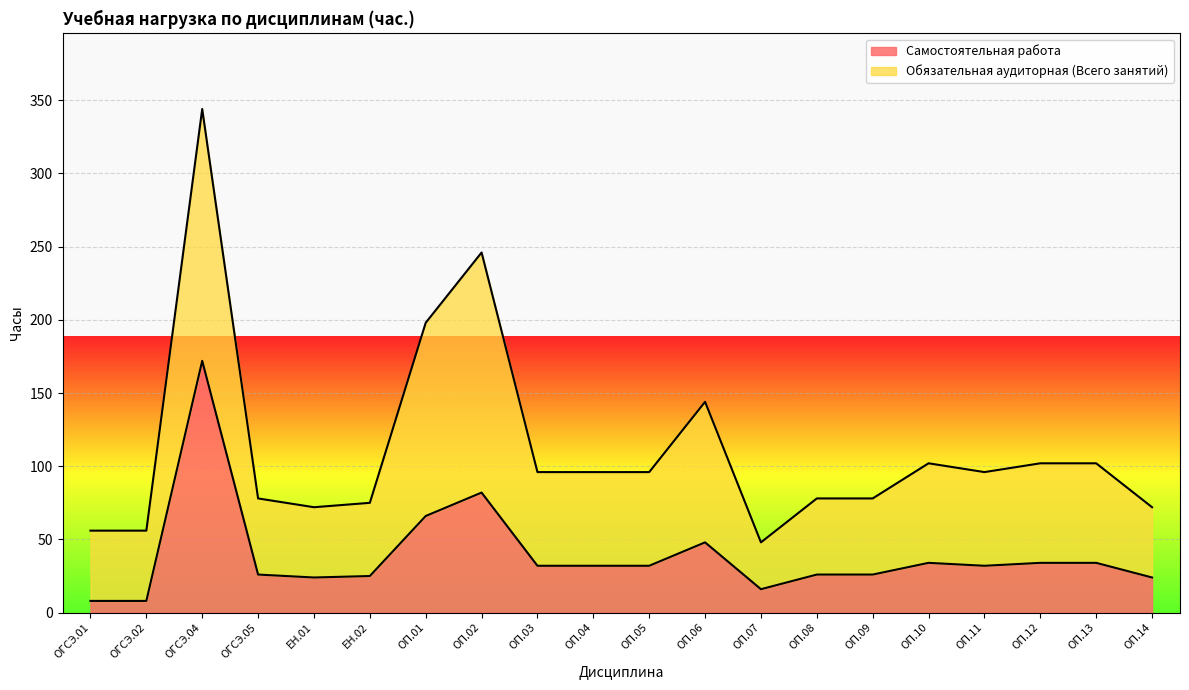

What is the average value?

39